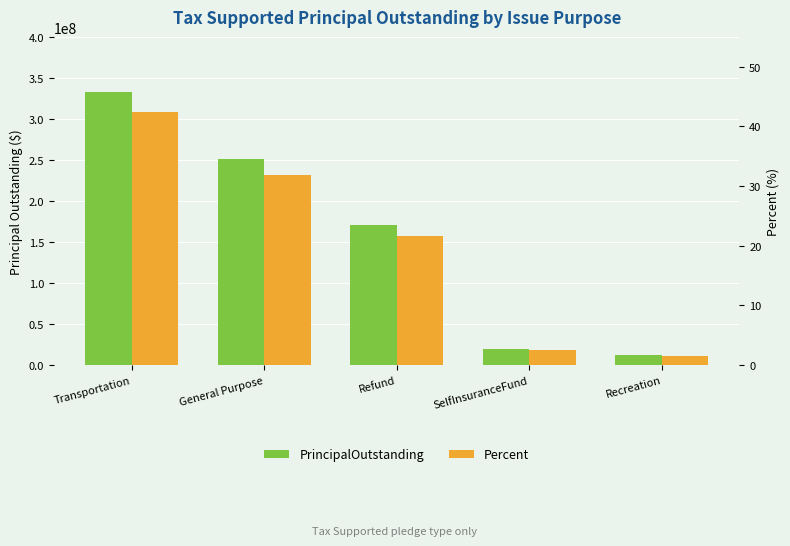

What is the maximum value for PrincipalOutstanding?

333320000.0